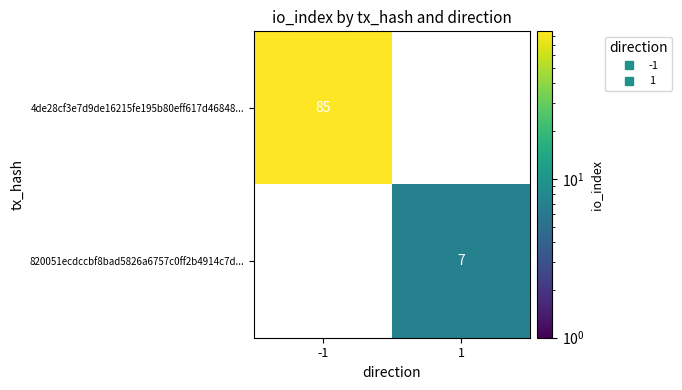

At how many categories does at least one series exceed 41?

1